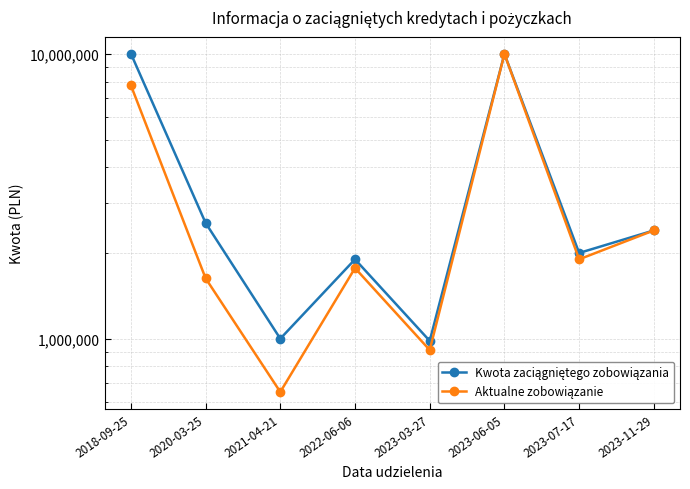

Between 2023-06-05 and 2023-07-17, which series saw the biggest shift?

Aktualne zobowiązanie